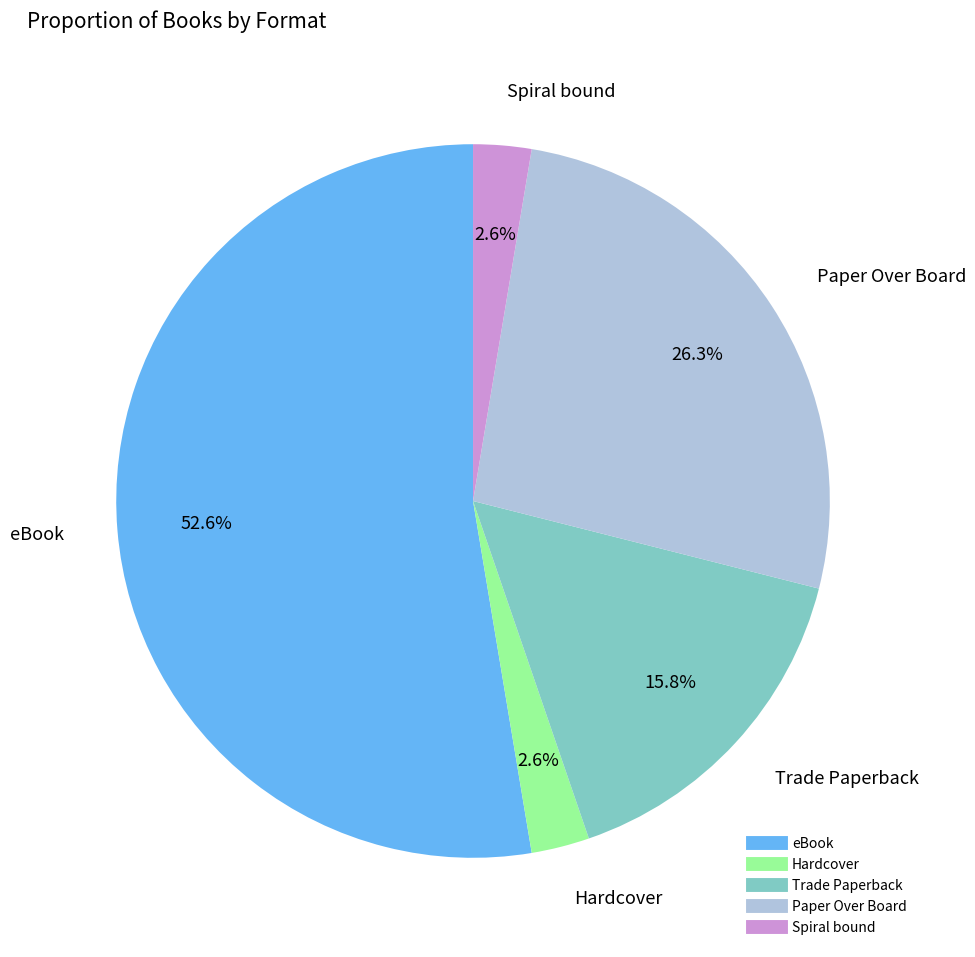

Is there any slice that represents more than half of the pie?

Yes